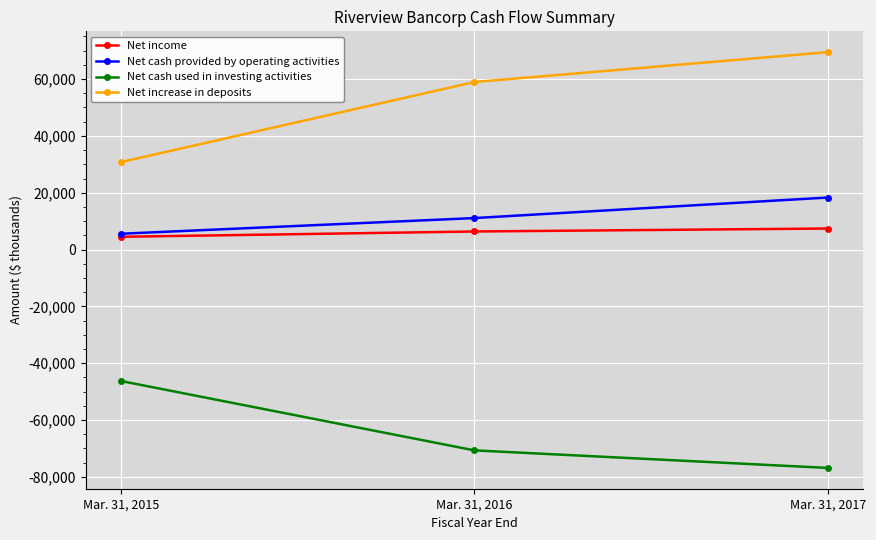

Which label corresponds to the smallest value in the chart?

Mar. 31, 2017